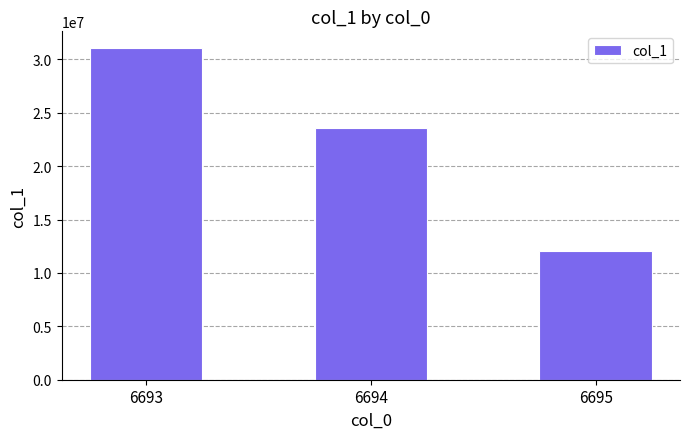

List the labels in order of value, largest first.

6693, 6694, 6695